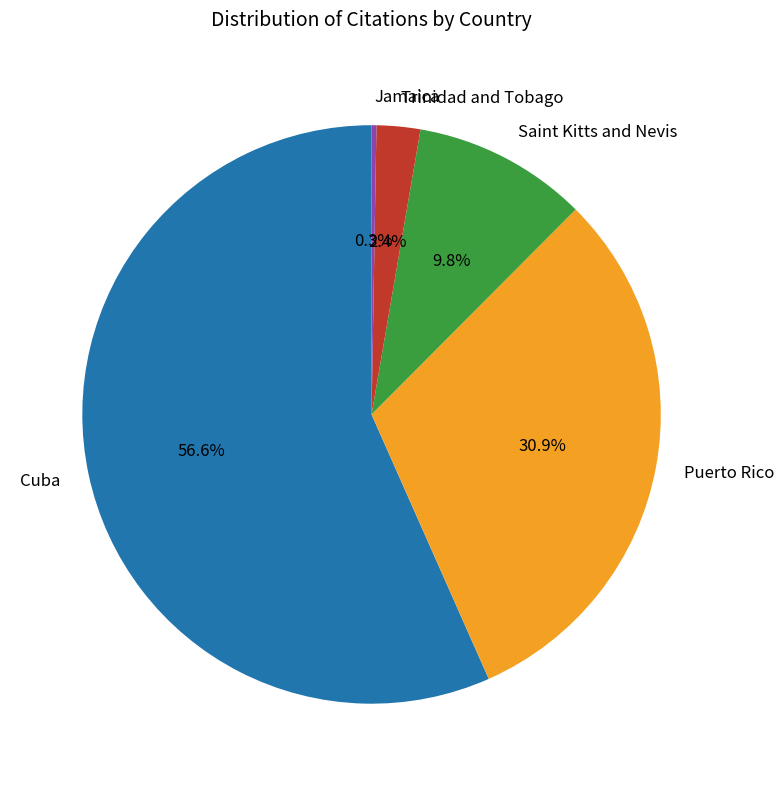

To the nearest percent, what is the average slice percentage?

20%